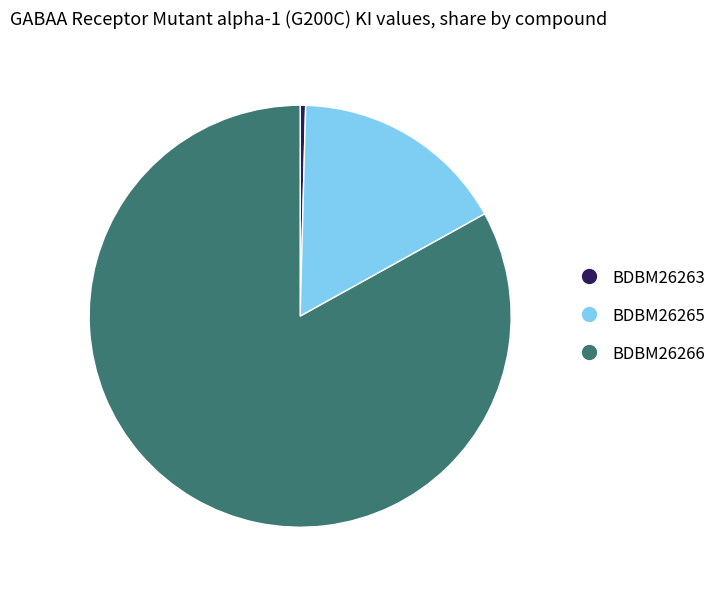

Is the sum of BDBM26266 and BDBM26265 greater than half?

Yes